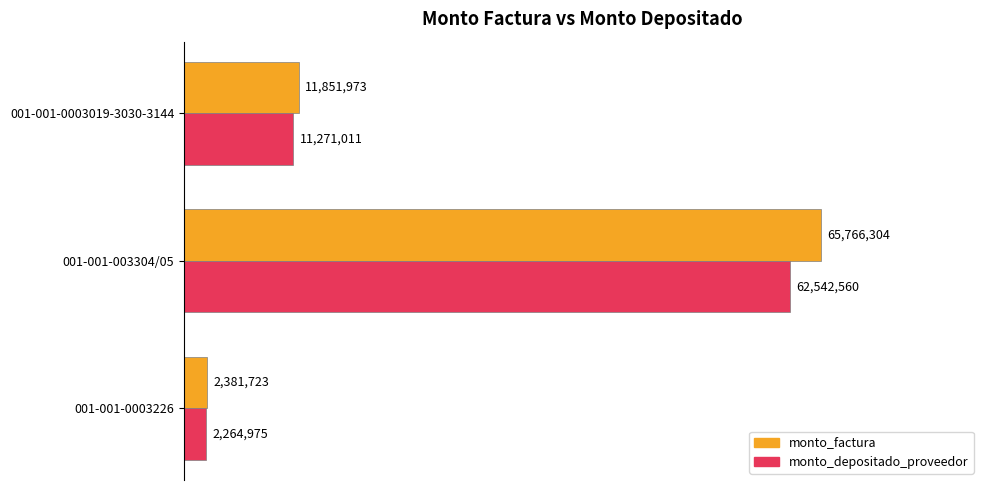

Reading right to left, list all the values displayed in this chart.

monto_factura: 11851973	65766304	2381723
monto_depositado_proveedor: 11271011	62542560	2264975